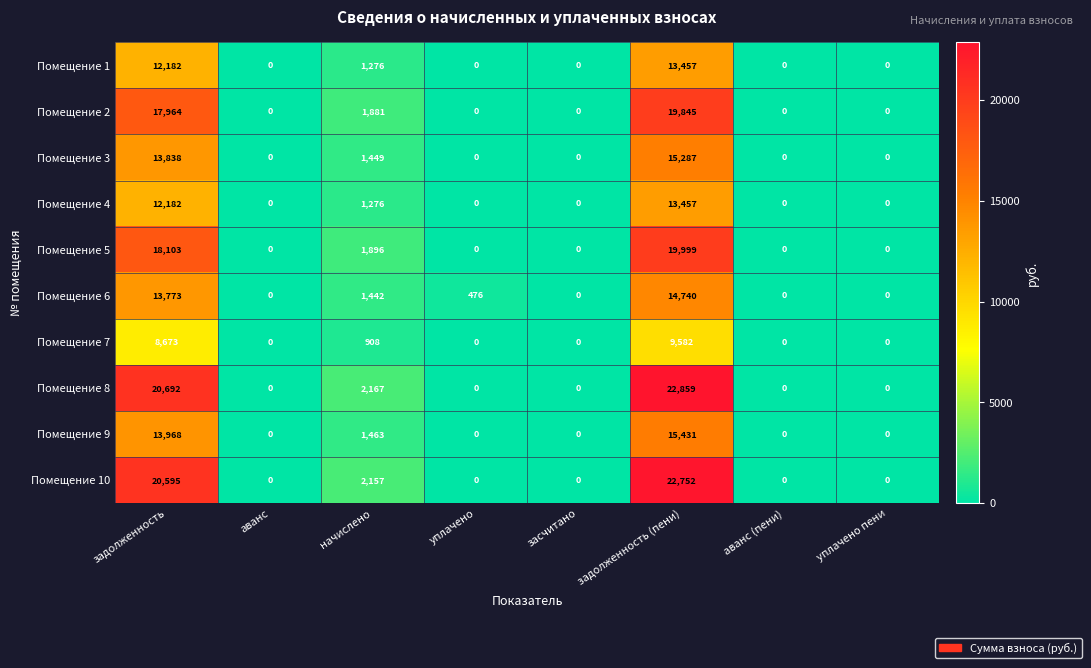

How many positive values does the Помещение 5 series have?

3